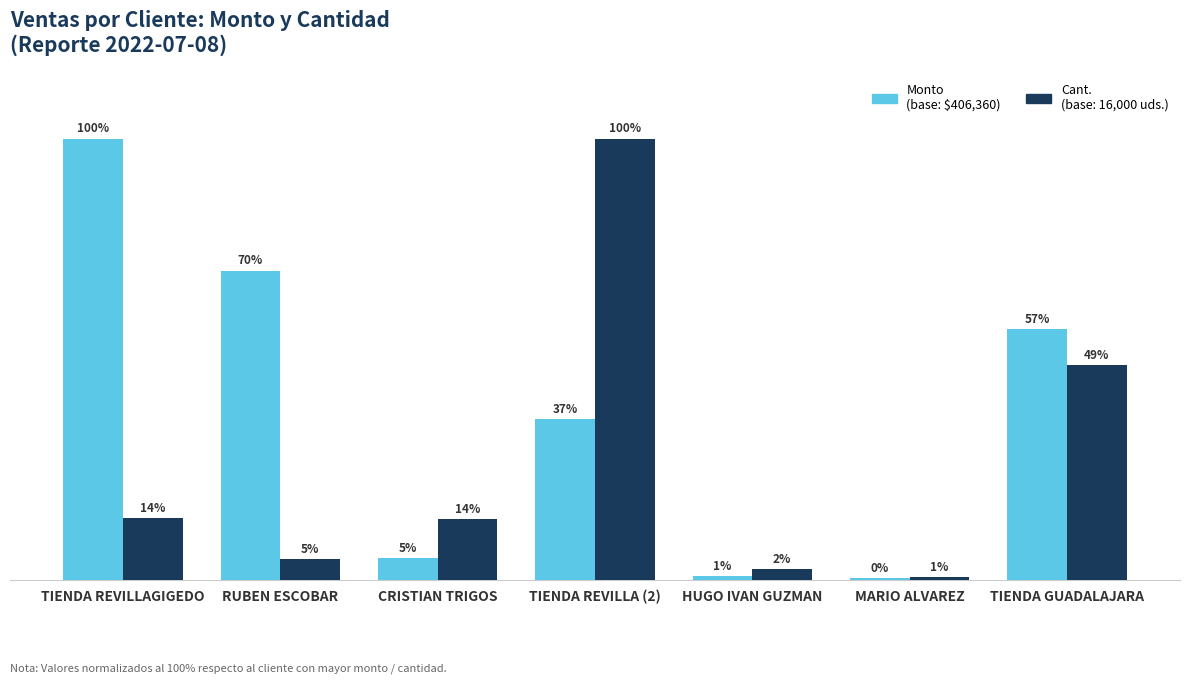

Which category has the lowest value across all series?

MARIO ALVAREZ